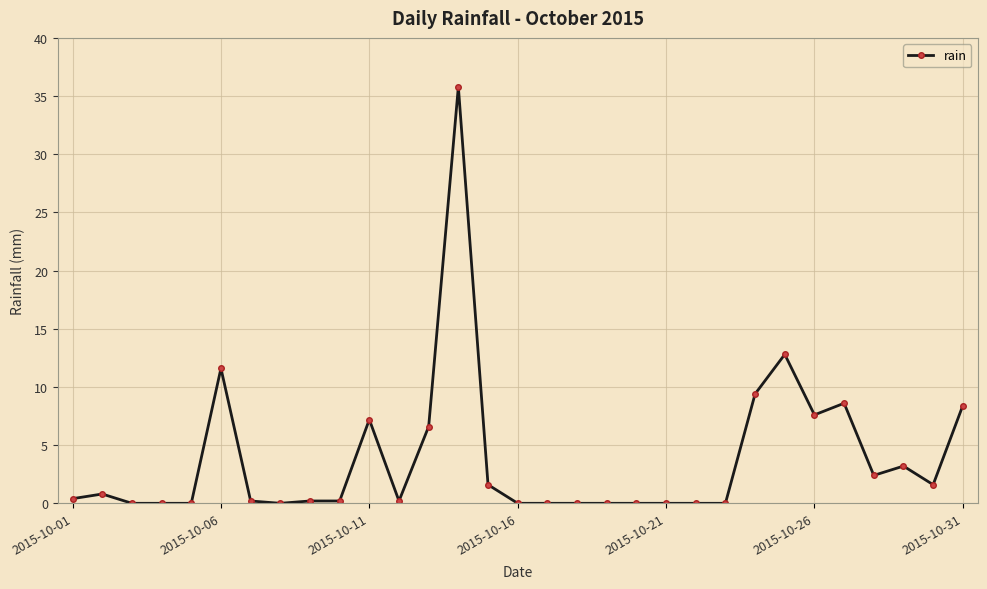

What is the average value?

3.8